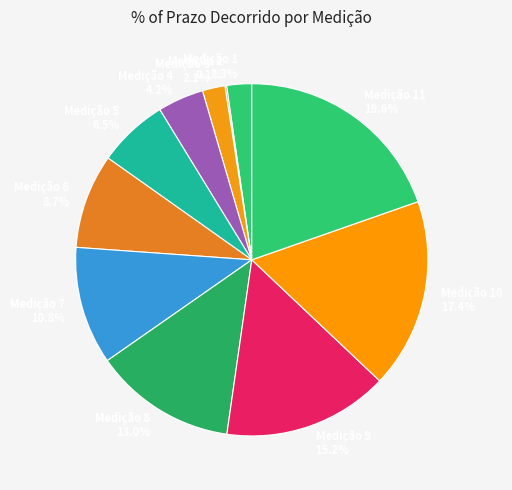

What portion of the pie excludes Medição 5 6.5%?

93.5%